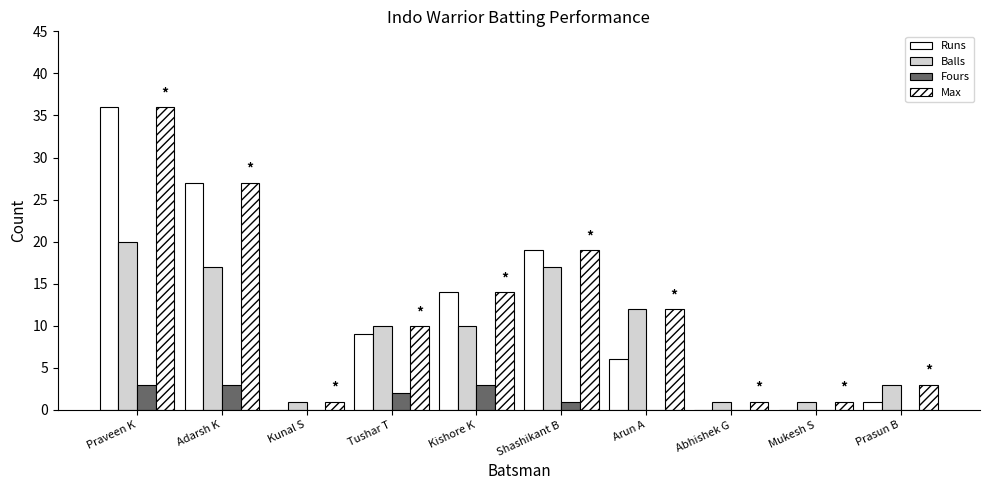

What is the value of the Fours bar at the 5th from the left?

3